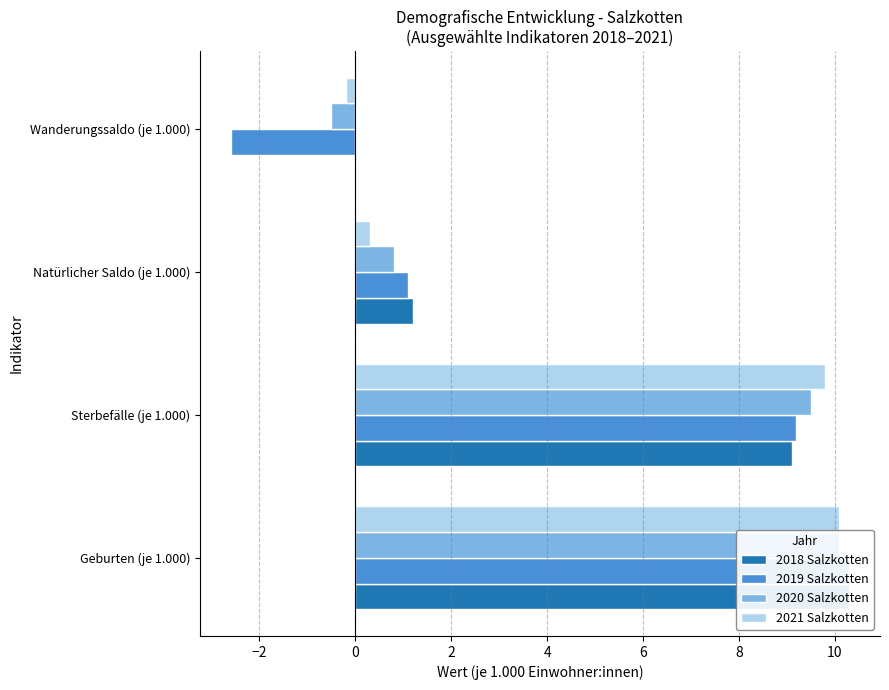

What is the greatest value displayed?

10.3